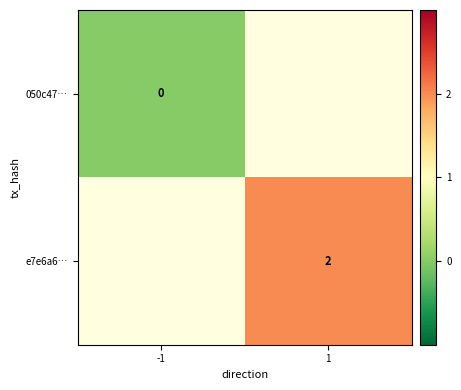

True or false: e7e6a6… has a value of 1 at 1.

False